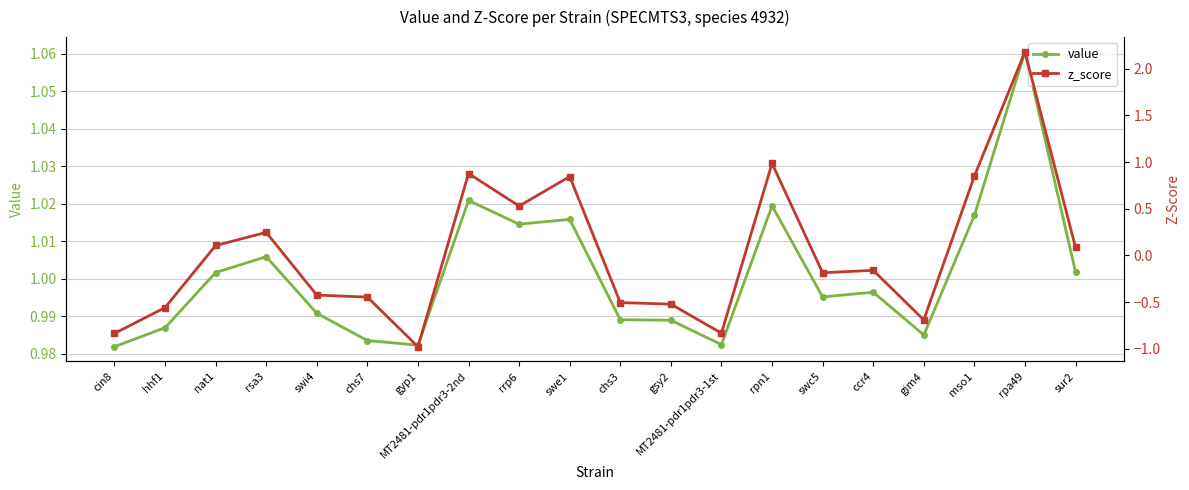

True or false: value has more than 1 points higher than both neighbors.

True